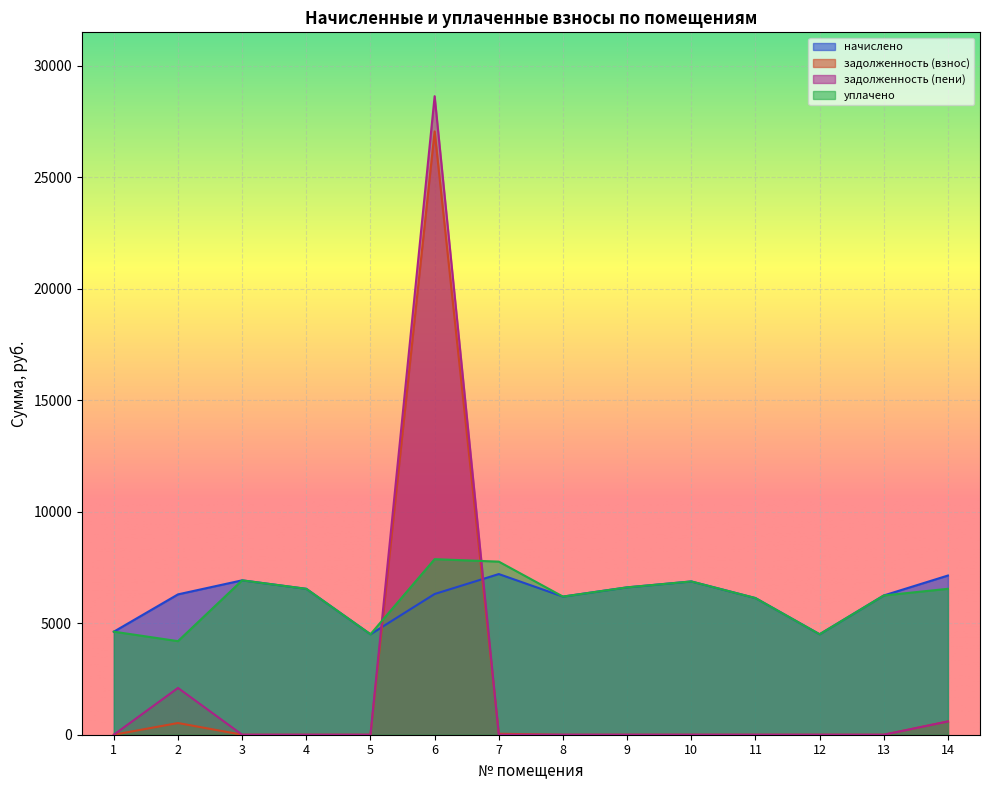

Is the value of начислено at 14 greater than the value of задолженность (взнос) at 12?

Yes